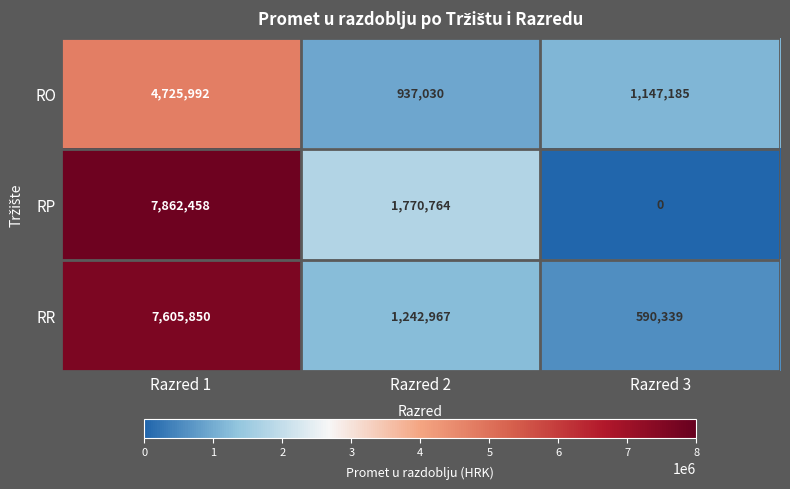

The RP series shows 7862458 at Razred 1. True or false?

True